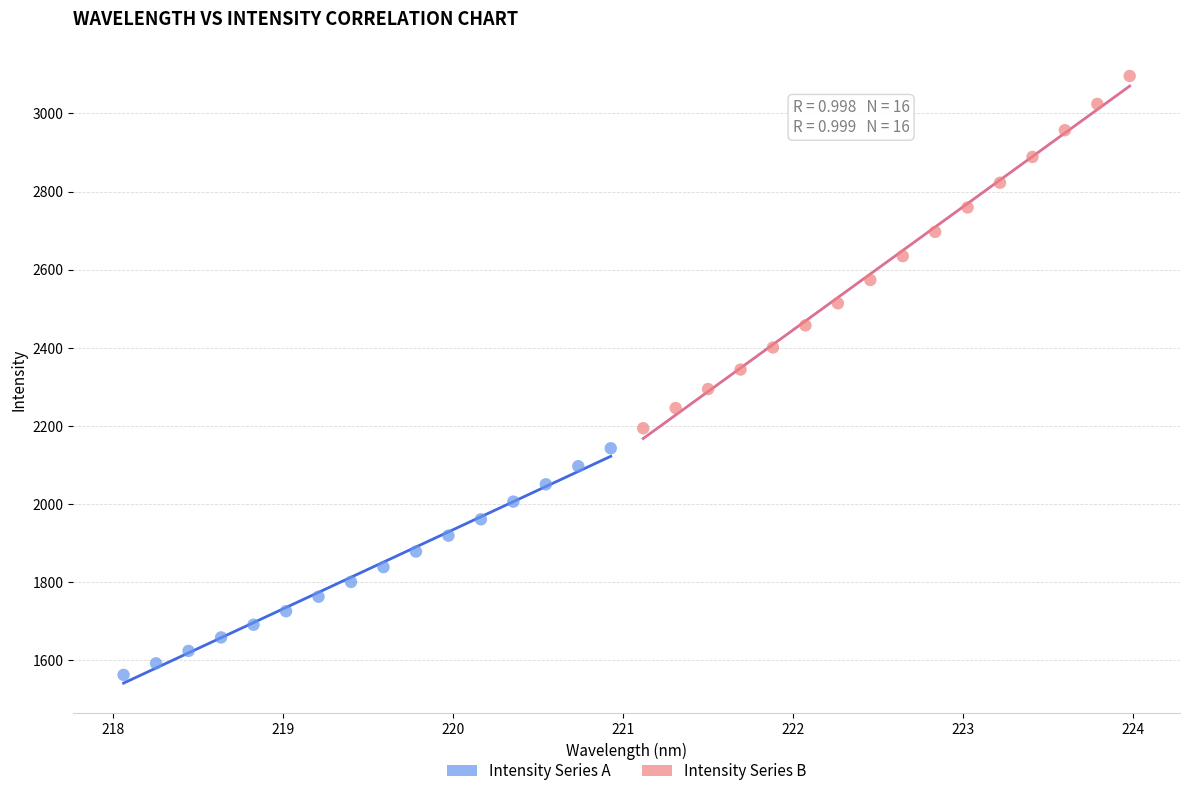

Which series reaches the maximum Y coordinate?

Intensity Series B